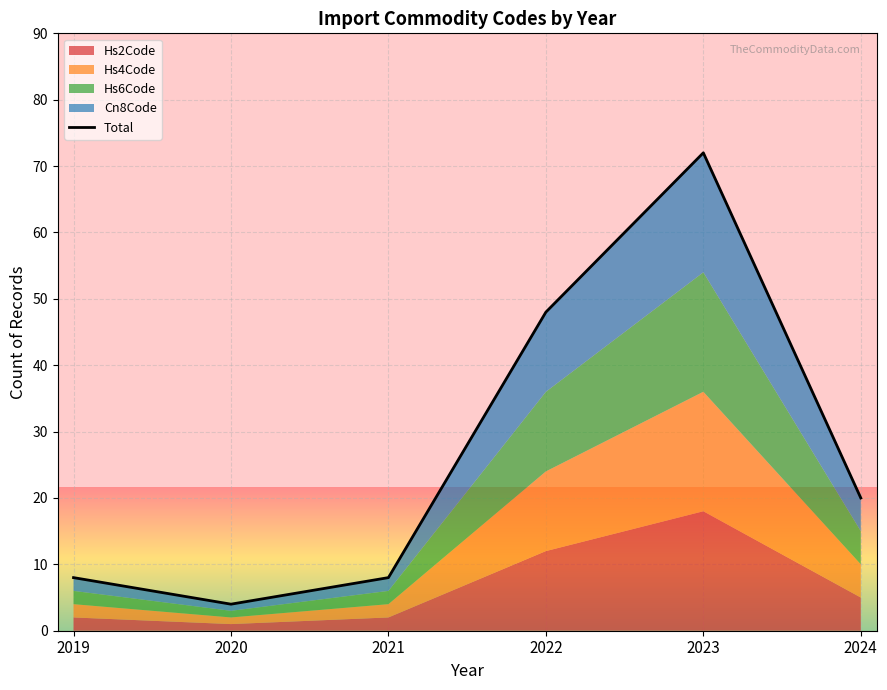

What is the difference between the second highest and second lowest values?

40